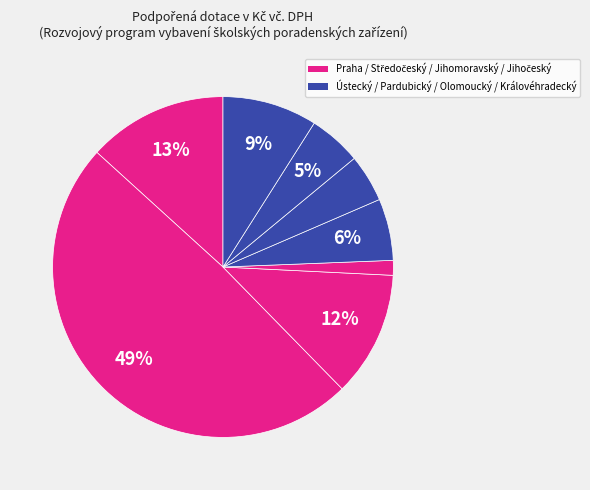

Count the number of slices in the pie.

8